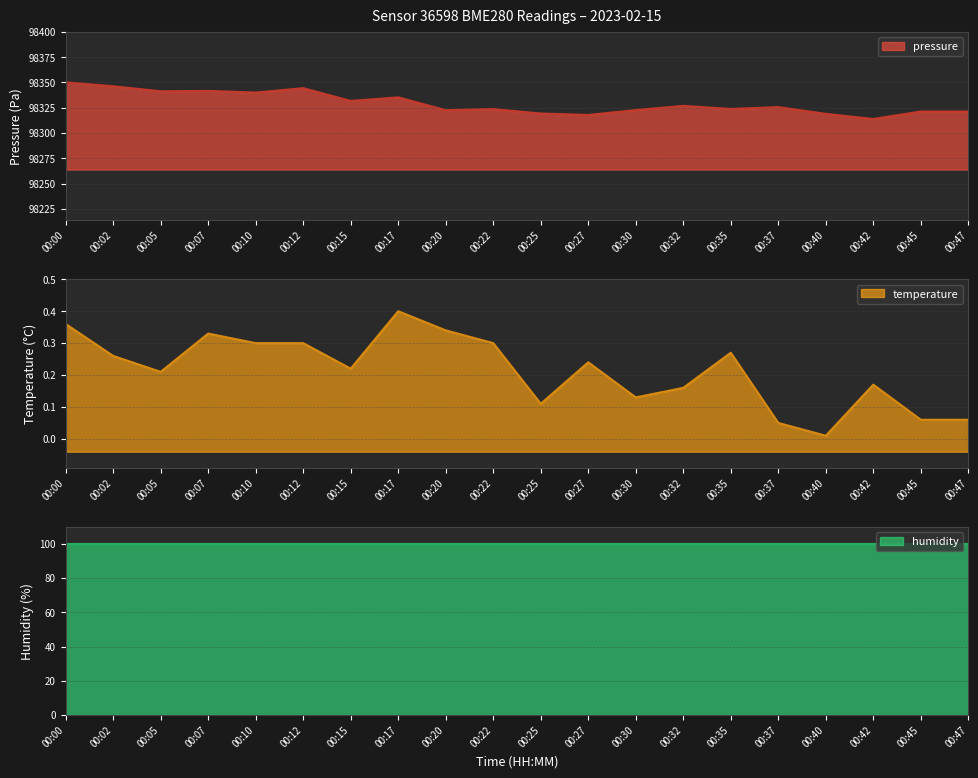

The value of pressure at 00:07 is 43813.8. True or false?

False